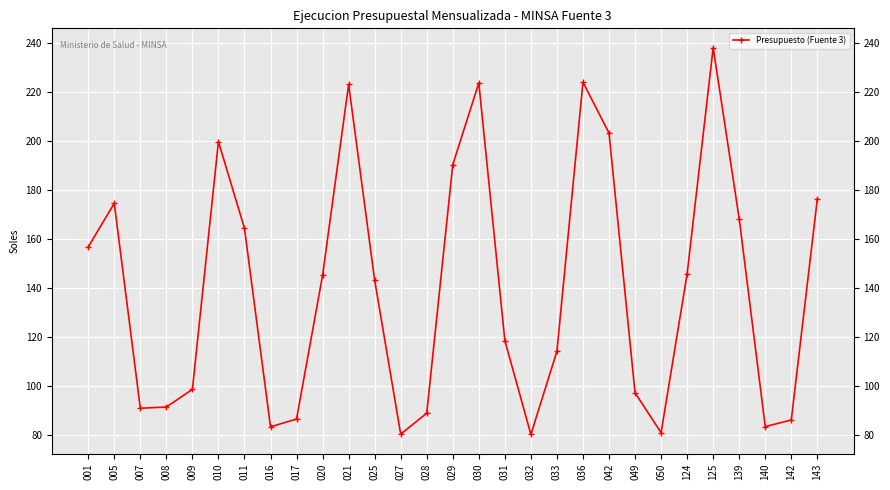

How many lines are shown in the chart?

1